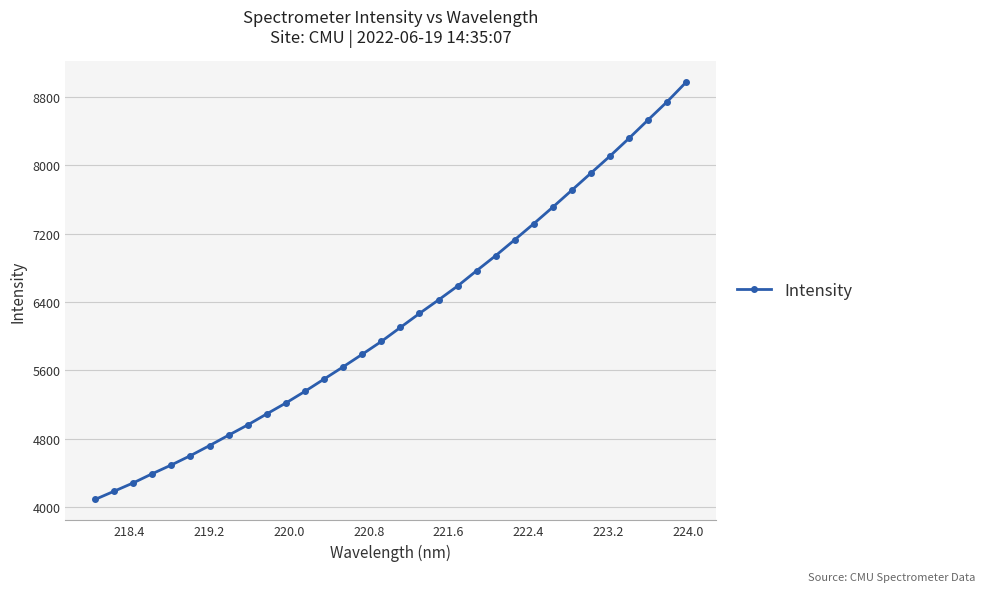

What is the value of the 18th point from the left?

6266.7